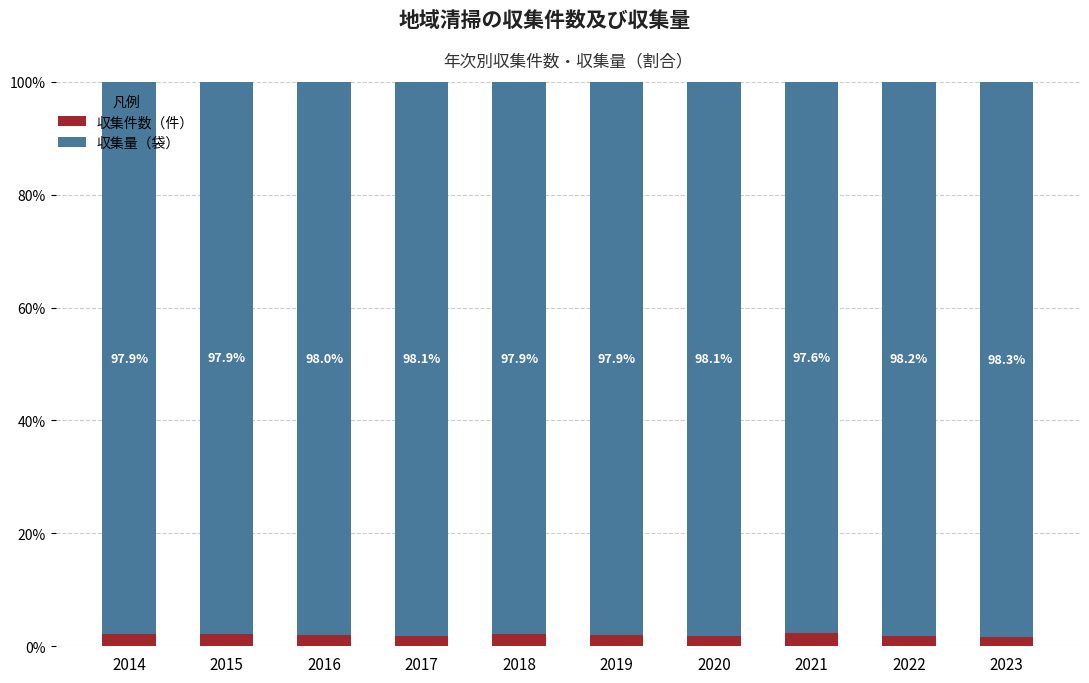

True or false: 収集件数（件） has a value of 2.1 at 2014.

True